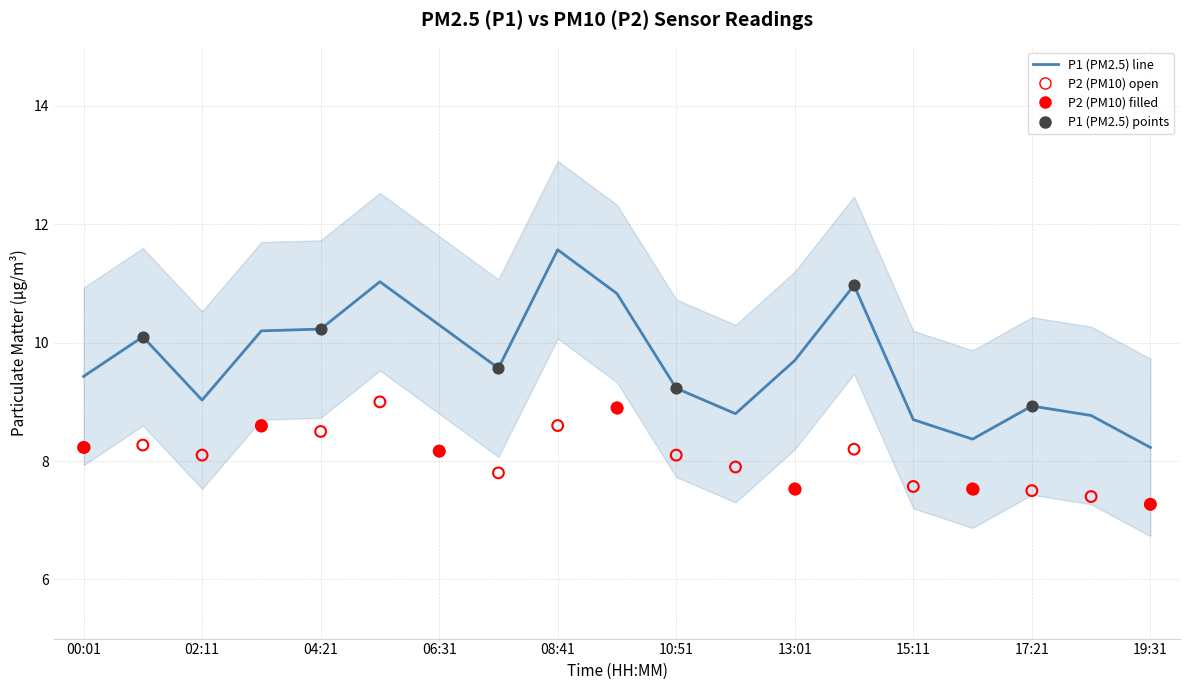

Which series has the widest spread of Y values?

P1